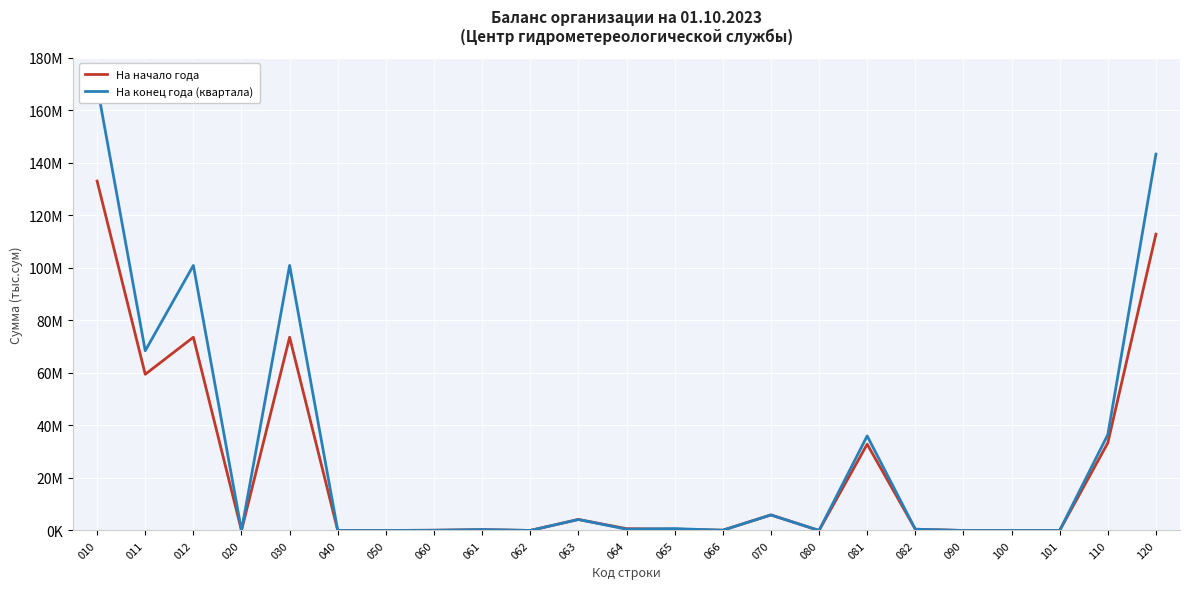

What is the difference between the maximum and second lowest values in the На конец года (квартала) series?

169403410.2